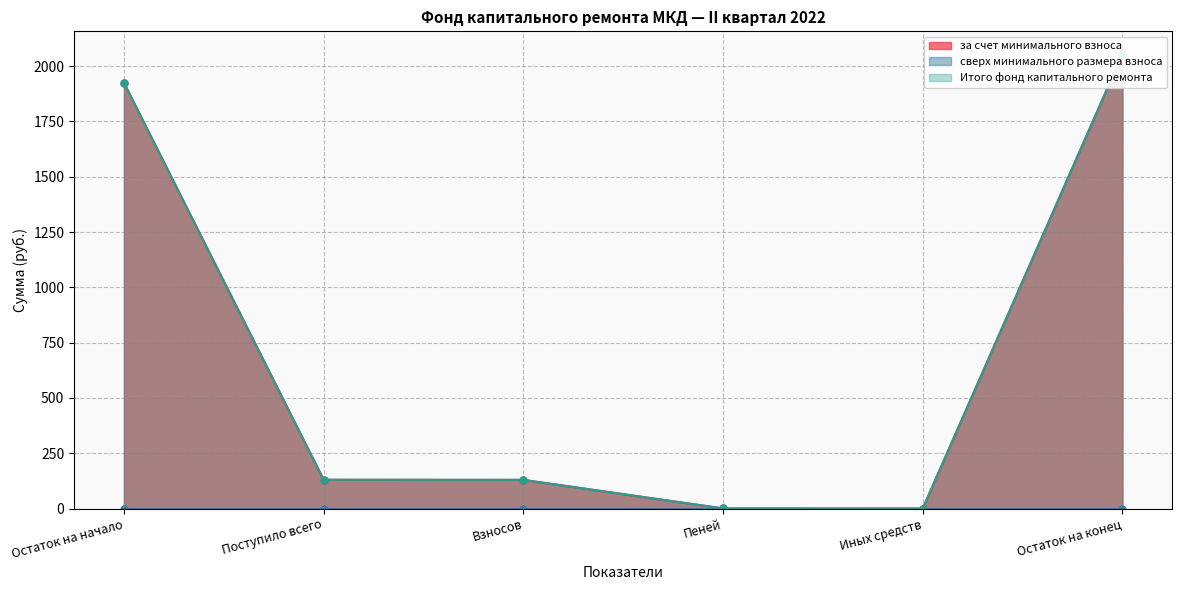

True or false: Итого фонд капитального ремонта and за счет минимального взноса cross at least once.

False